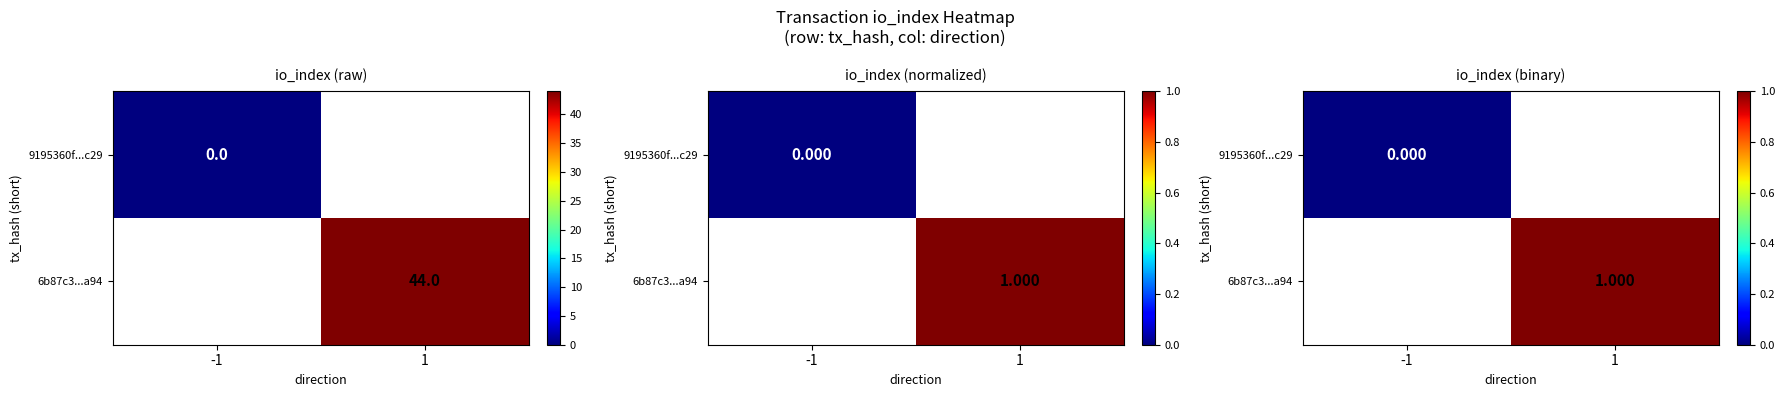

How many categories are shown in the chart?

2